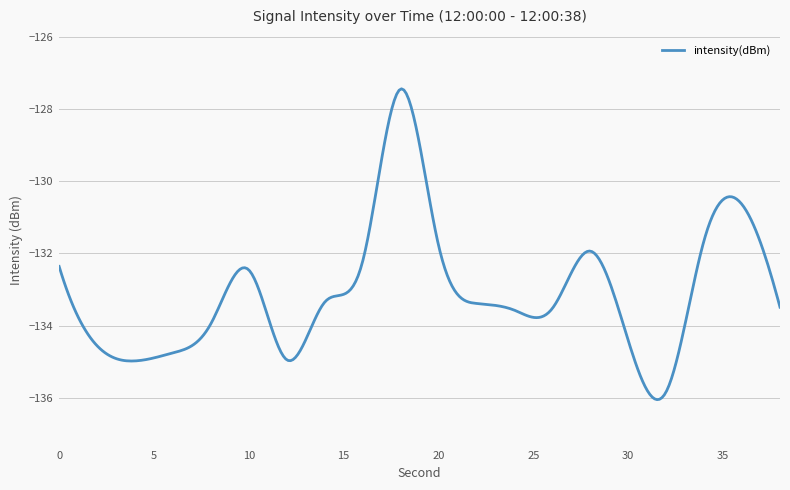

What is the sum of all values?

-39919.4